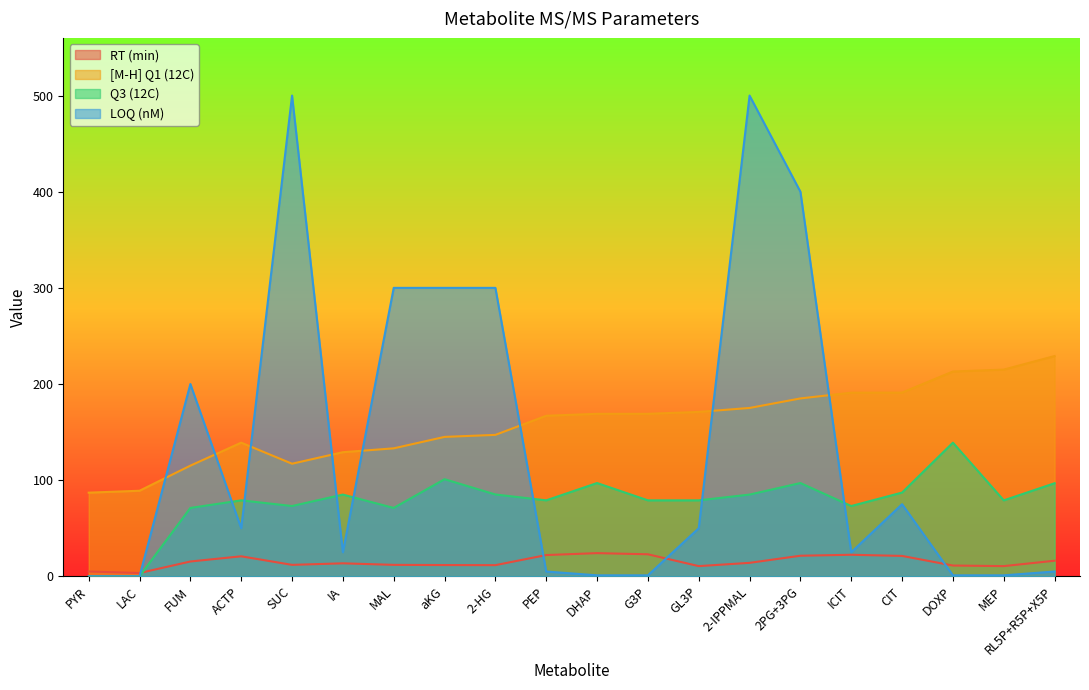

Does the chart display data point markers on the line(s)?

No